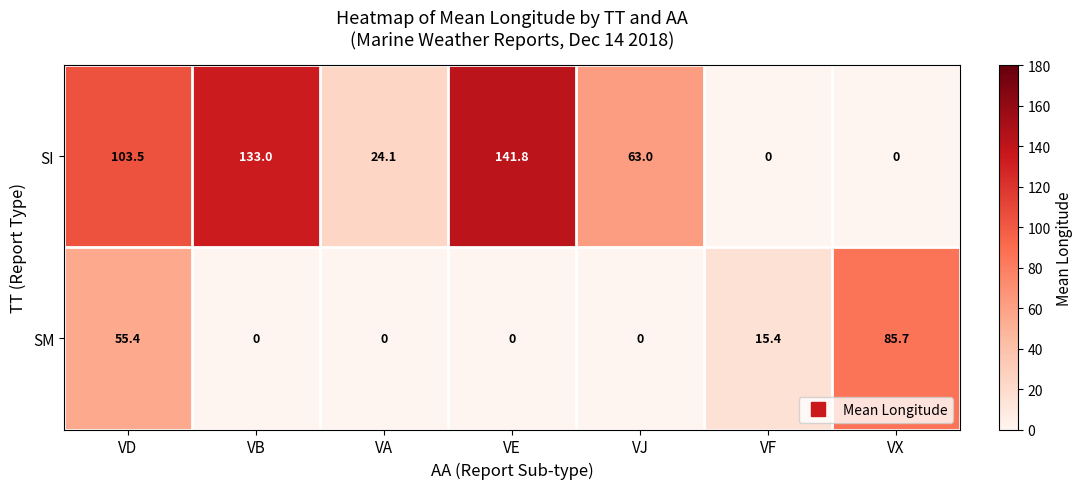

What is the difference between the highest and lowest values at VX?

85.7